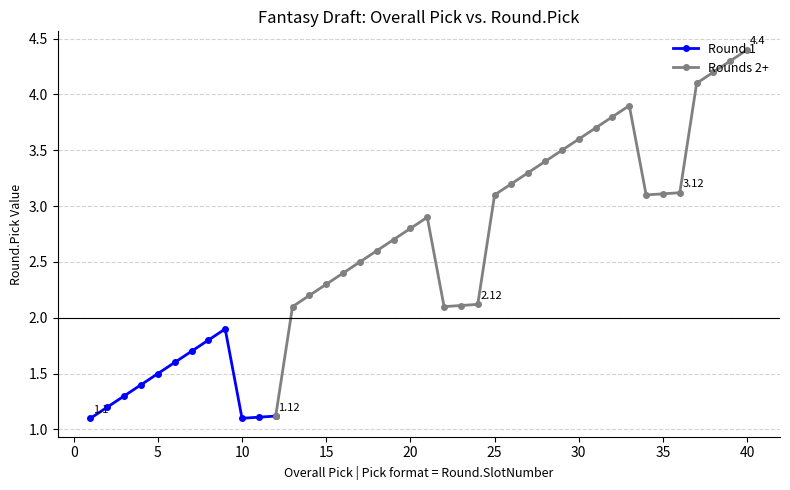

Between 31 and 18, which is larger?

31